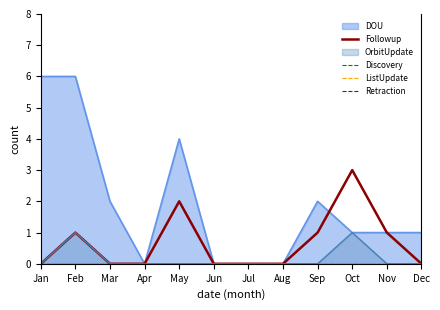

What is the maximum value for Followup?

3